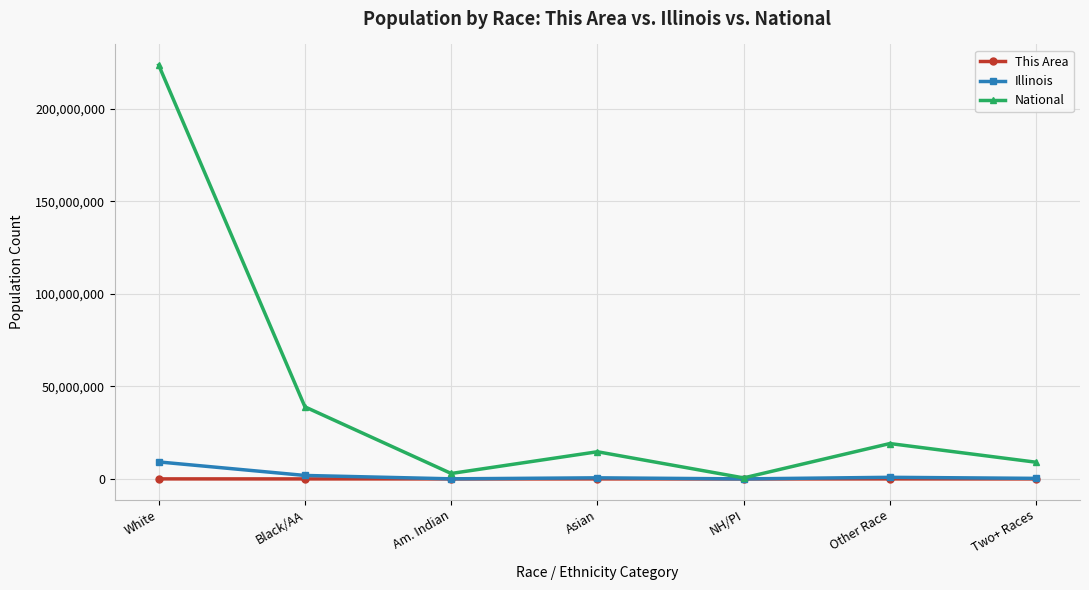

Is the value of This Area at Am. Indian greater than the value of National at Asian?

No